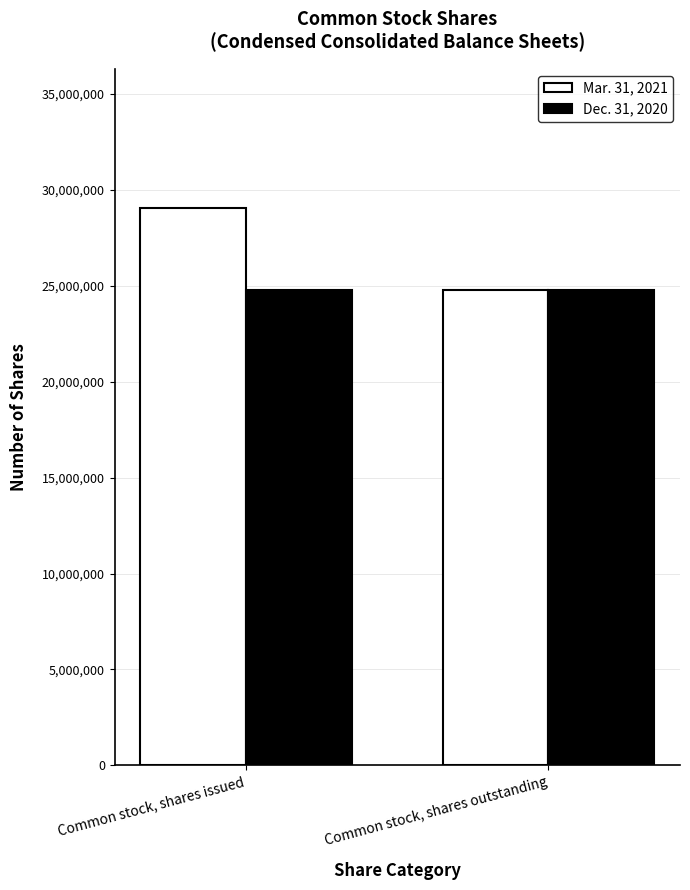

At which category is the sum across all series the highest?

Common stock, shares issued